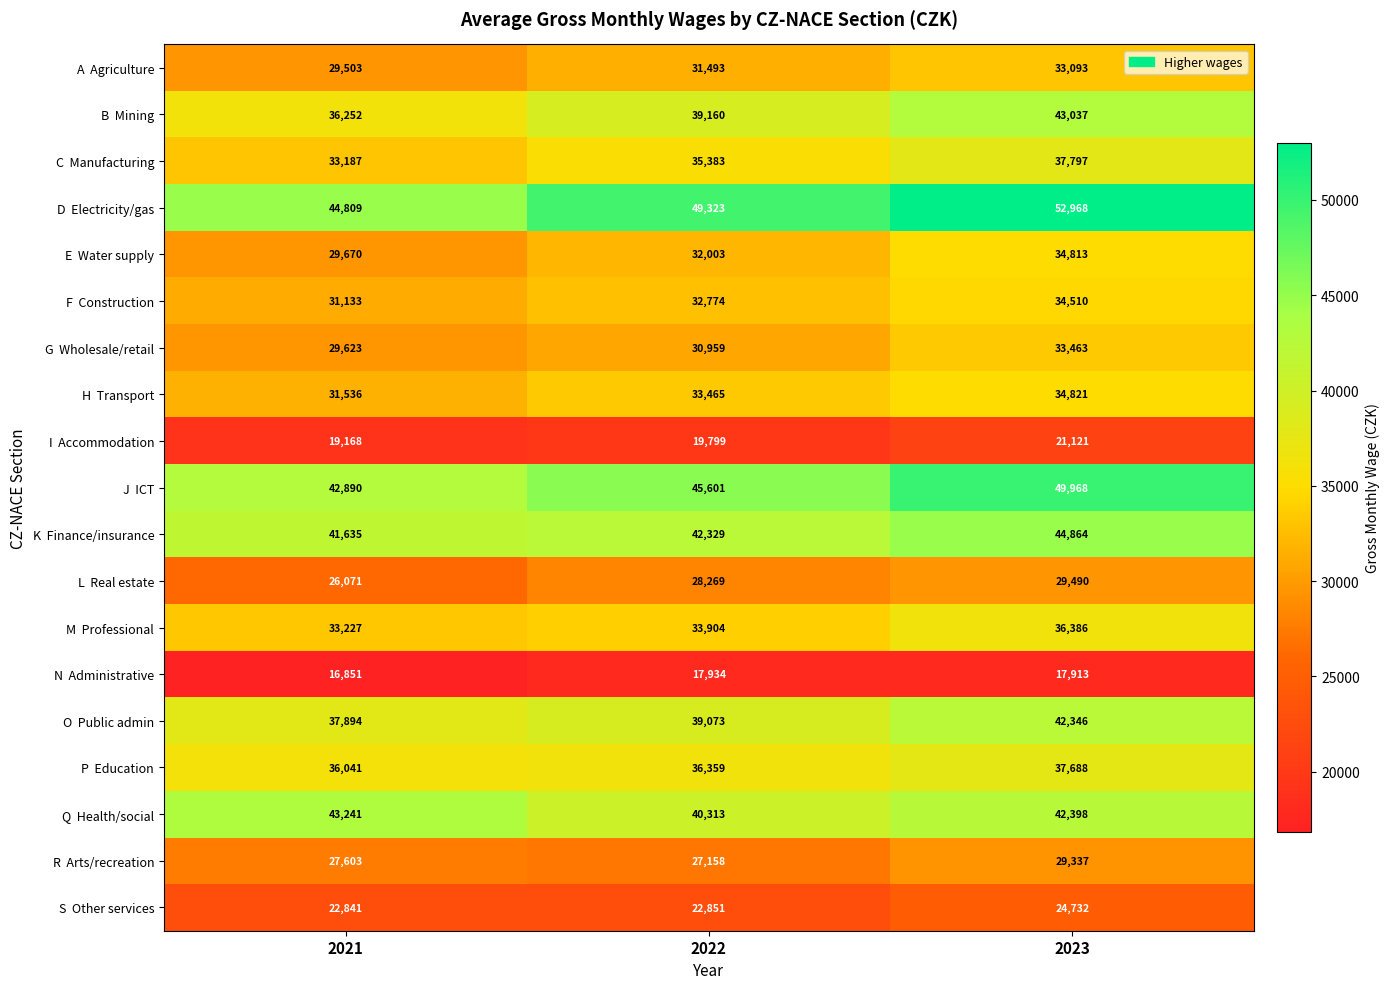

At which category does the chart reach its minimum across all series?

2021